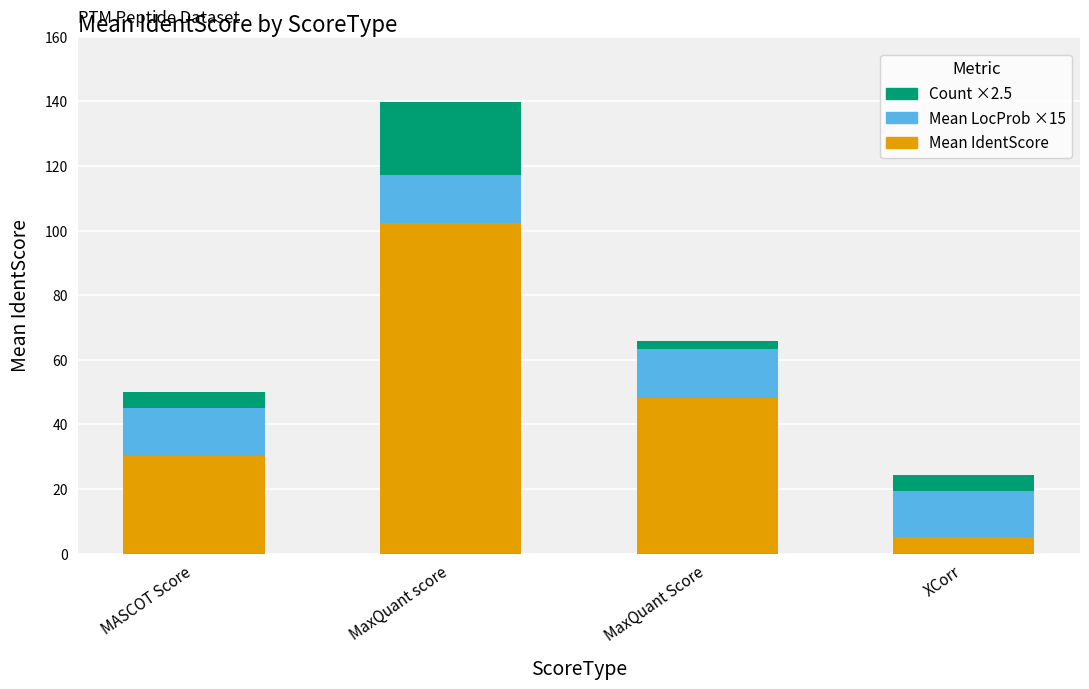

List the labels in order of Mean IdentScore value, largest first.

MaxQuant score, MaxQuant Score, MASCOT Score, XCorr